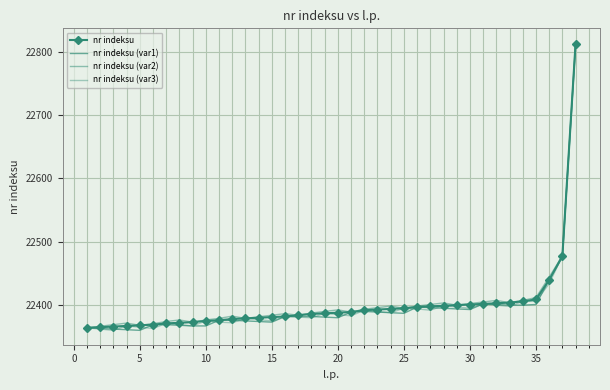

How many interior local valleys does the nr indeksu (var1) series have?

5